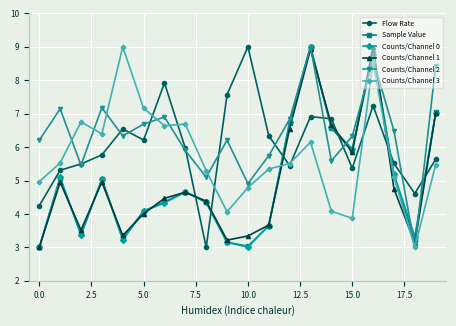

What is the maximum value for Sample Value?

9.0